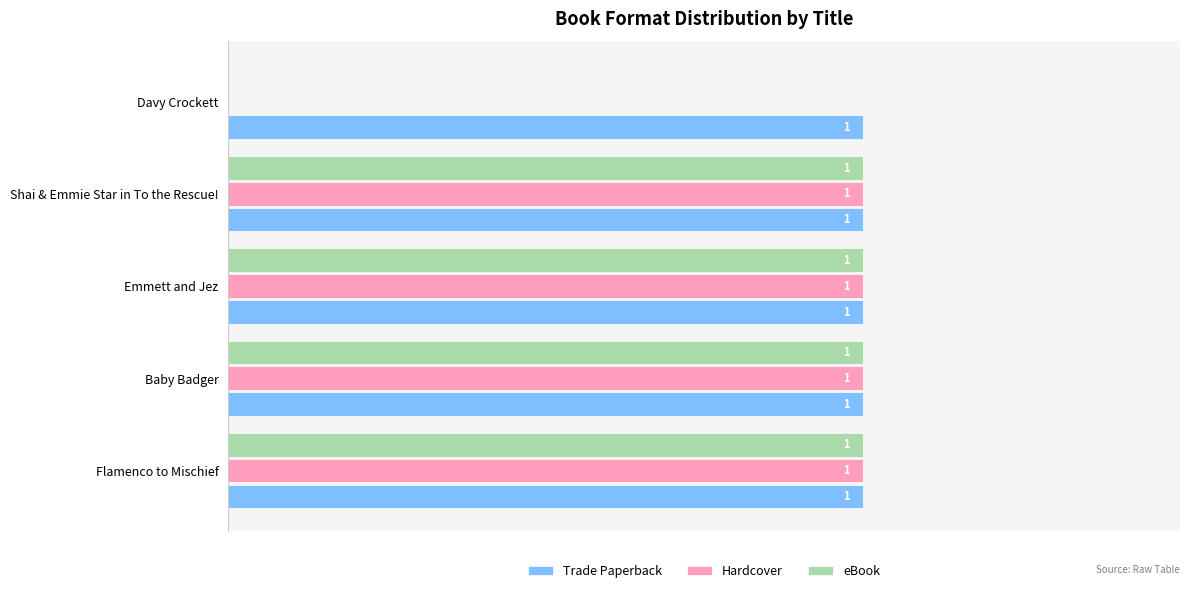

At which label is eBook closest to 0?

Davy Crockett